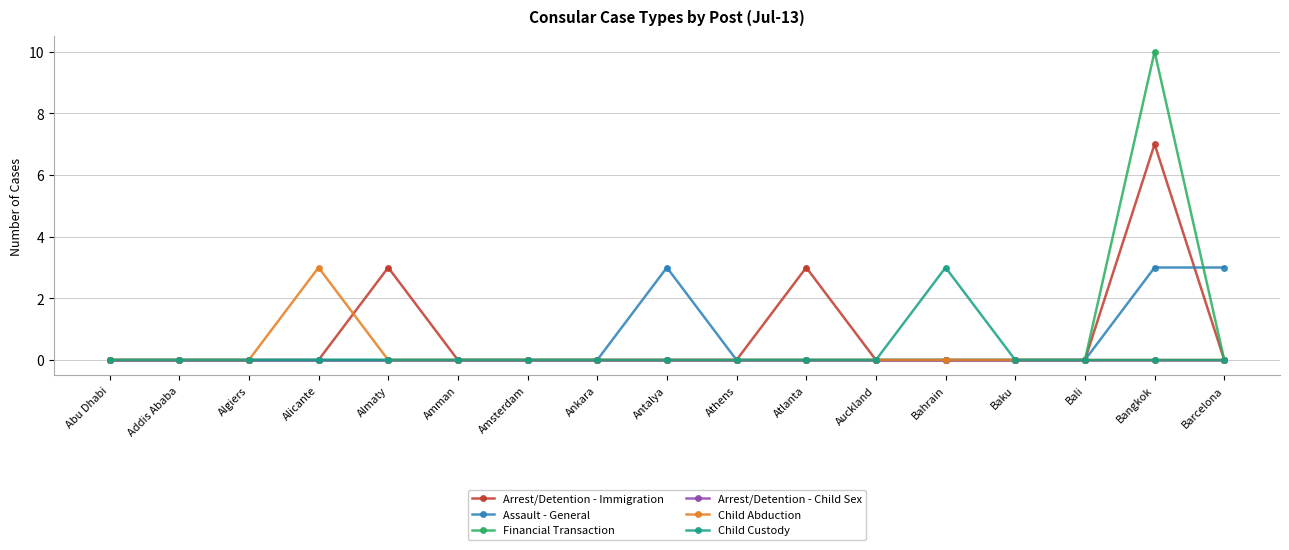

How many categories are shown in the chart?

17